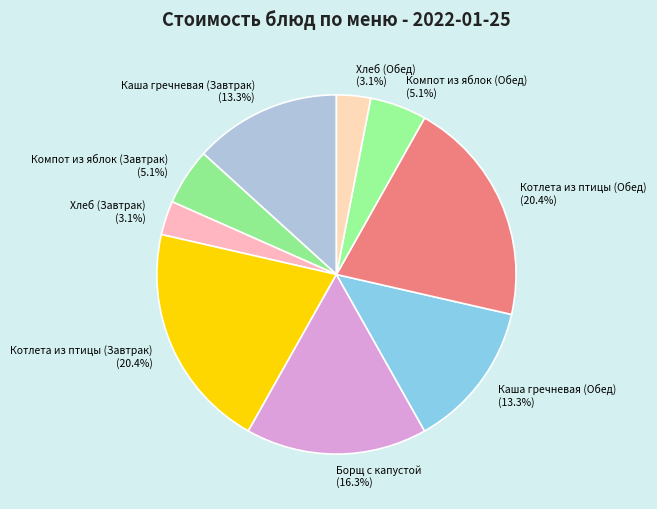

How much of the chart is everything except Каша гречневая (Завтрак)?

86.7%